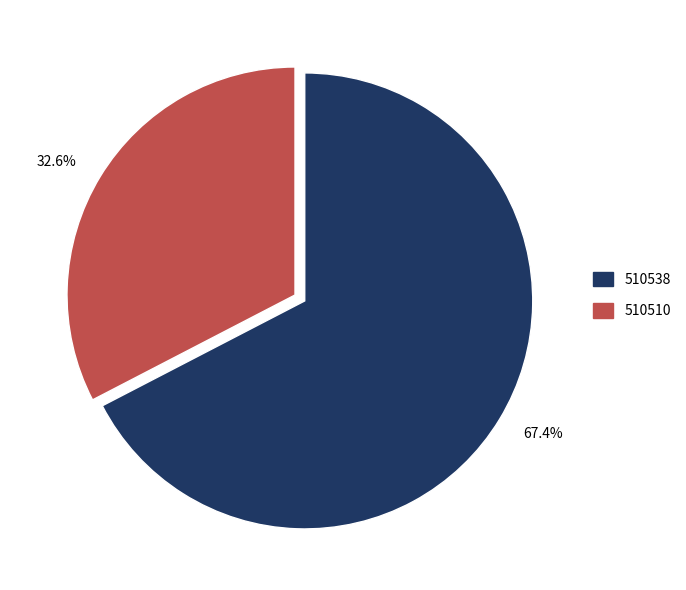

Which slice is the smallest?

32.6%